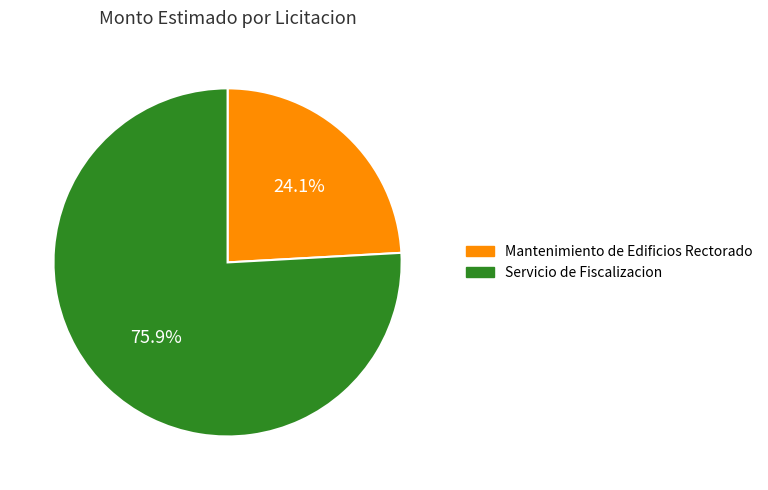

True or false: Servicio de Fiscalizacion accounts for 76% of the total.

True